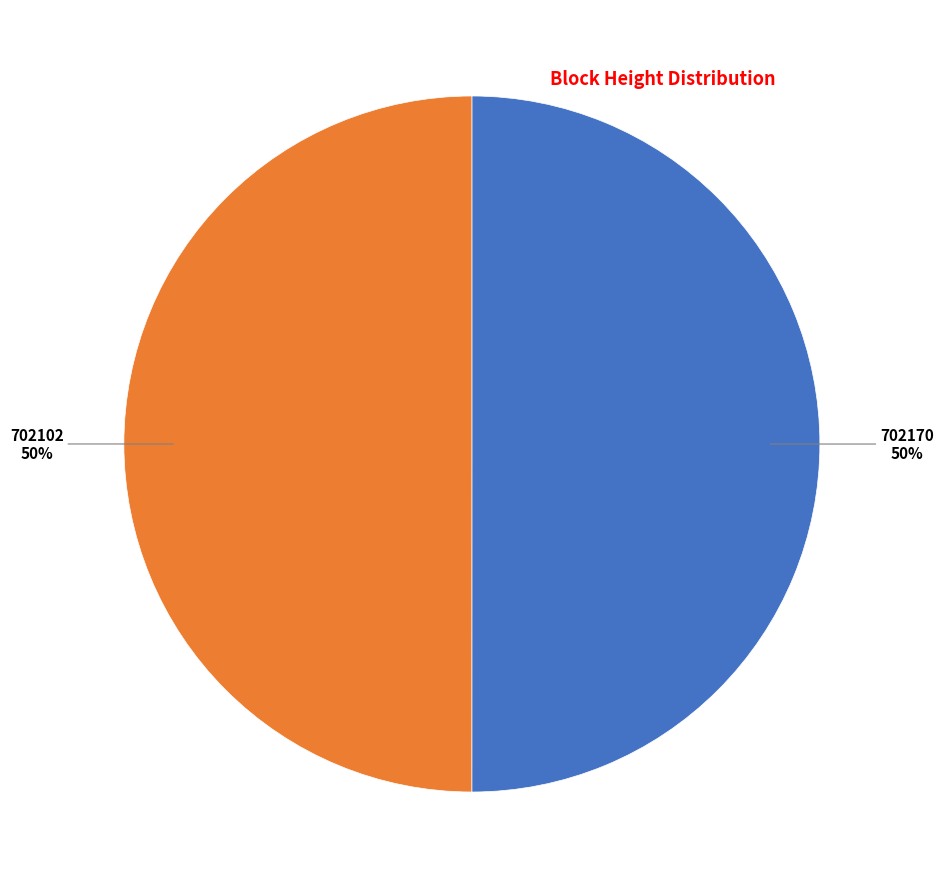

Count the number of slices in the pie.

2